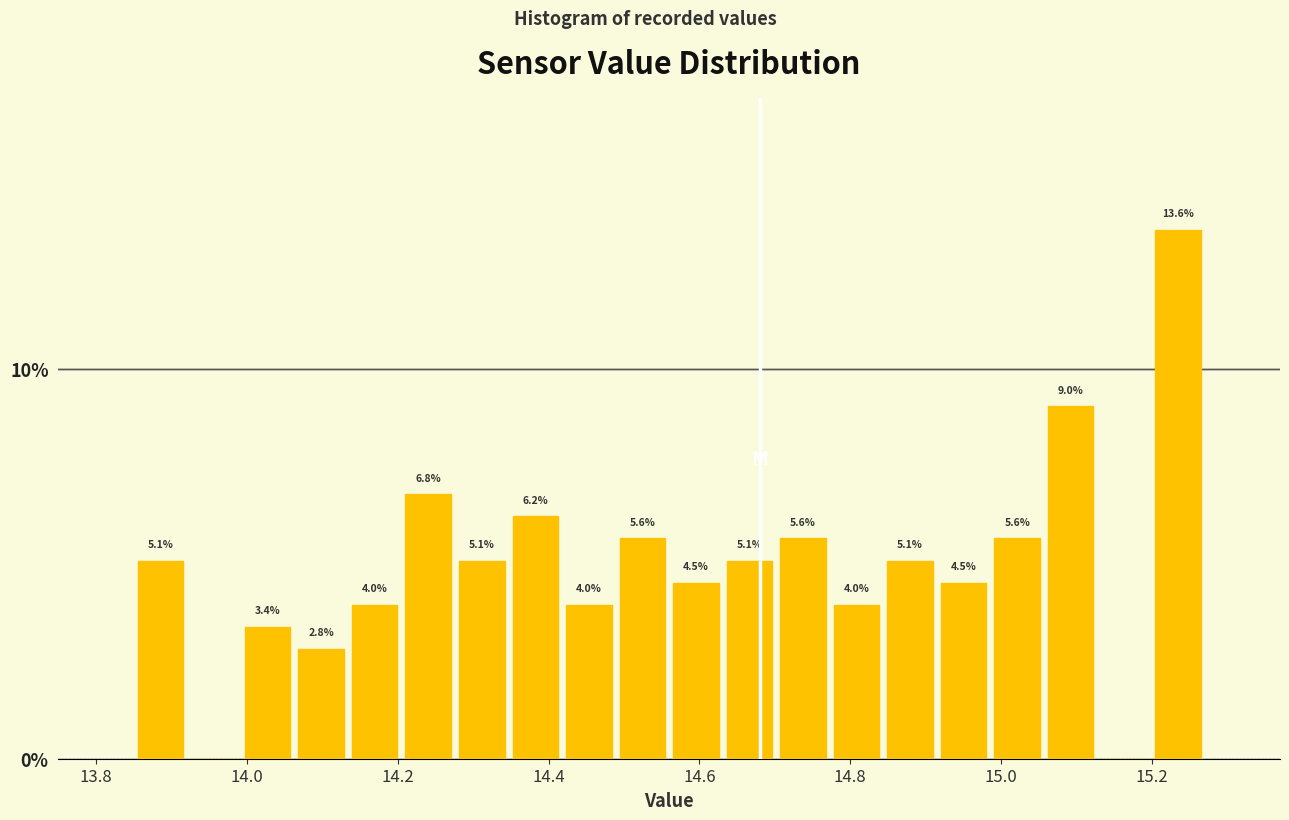

Read against the x-axis, roughly where is the centre of the tallest bar?

15.24